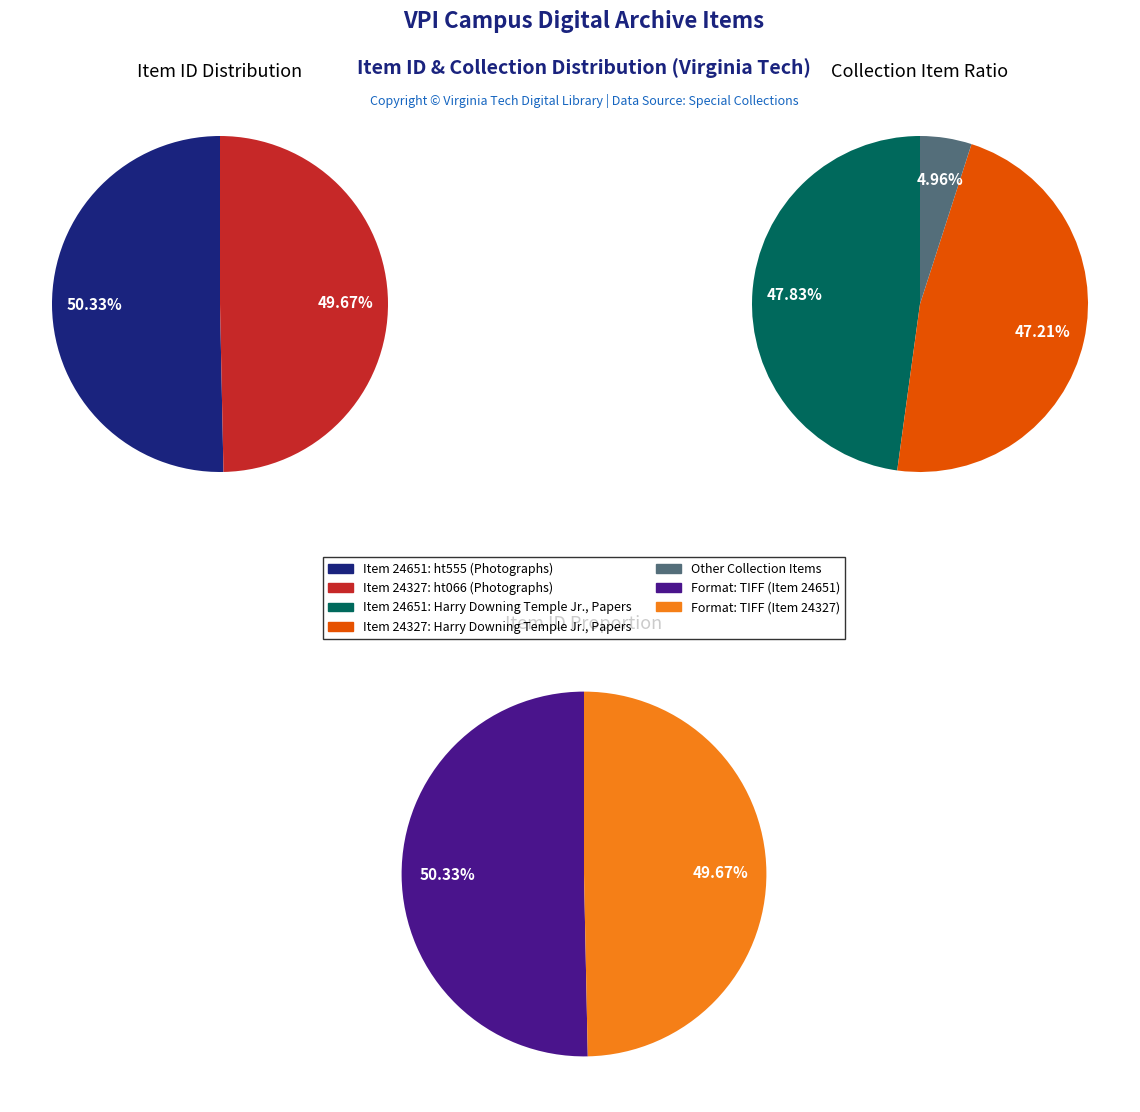

Which has a higher value, Item 24651 or Item 24327?

Item 24651